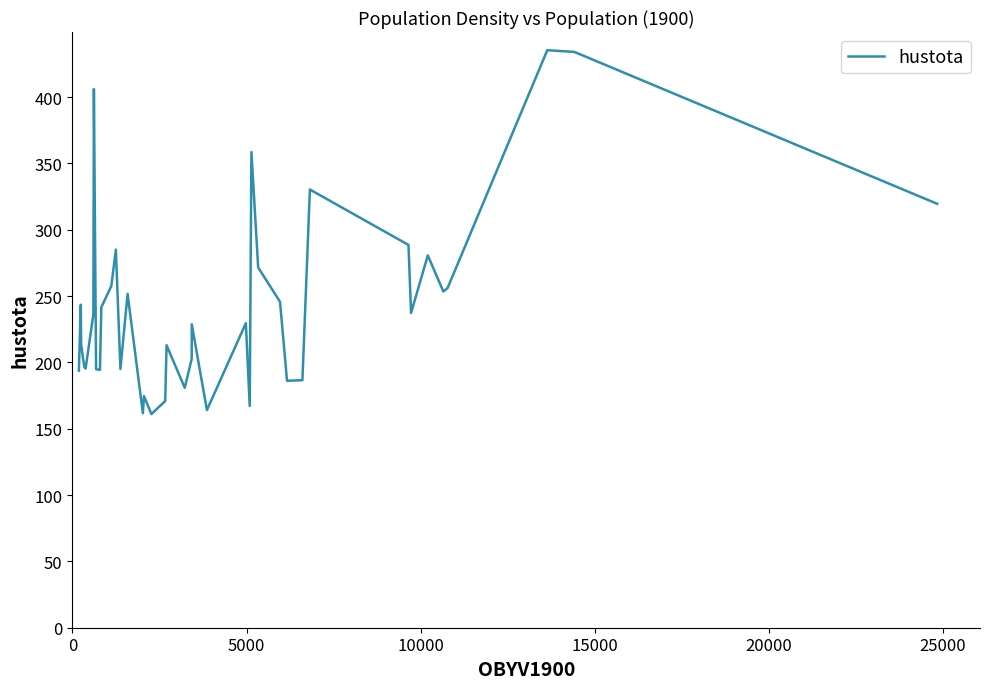

What is the difference between the maximum and minimum values?

274.2